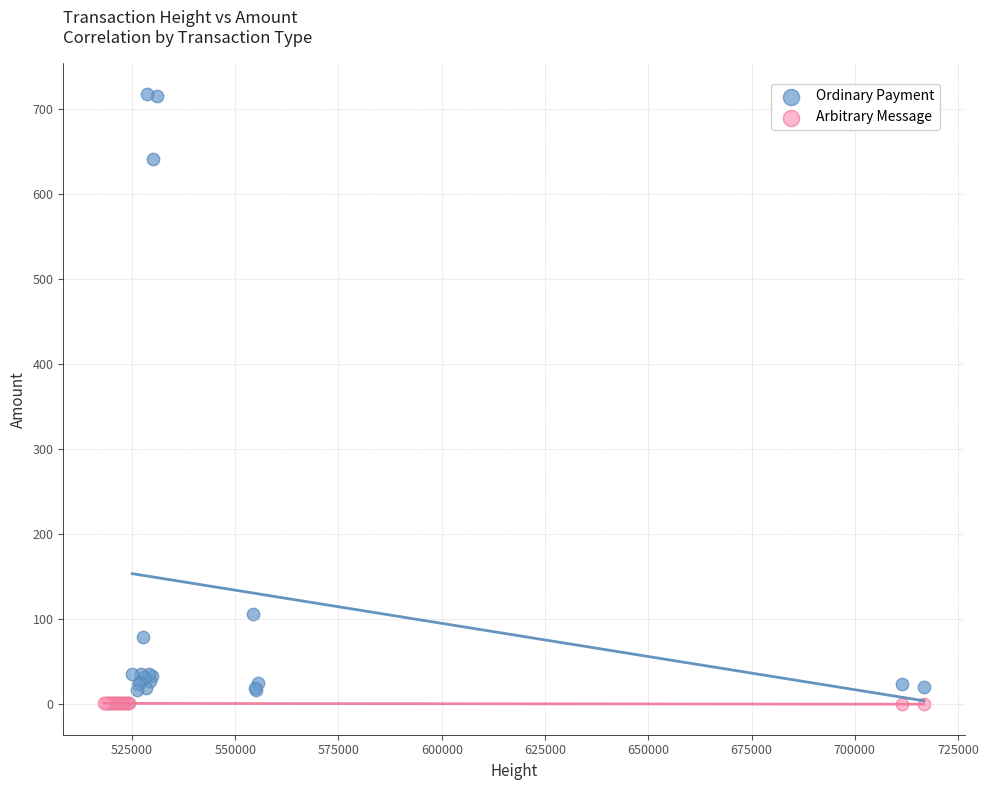

Which series reaches the maximum Y coordinate?

Ordinary Payment